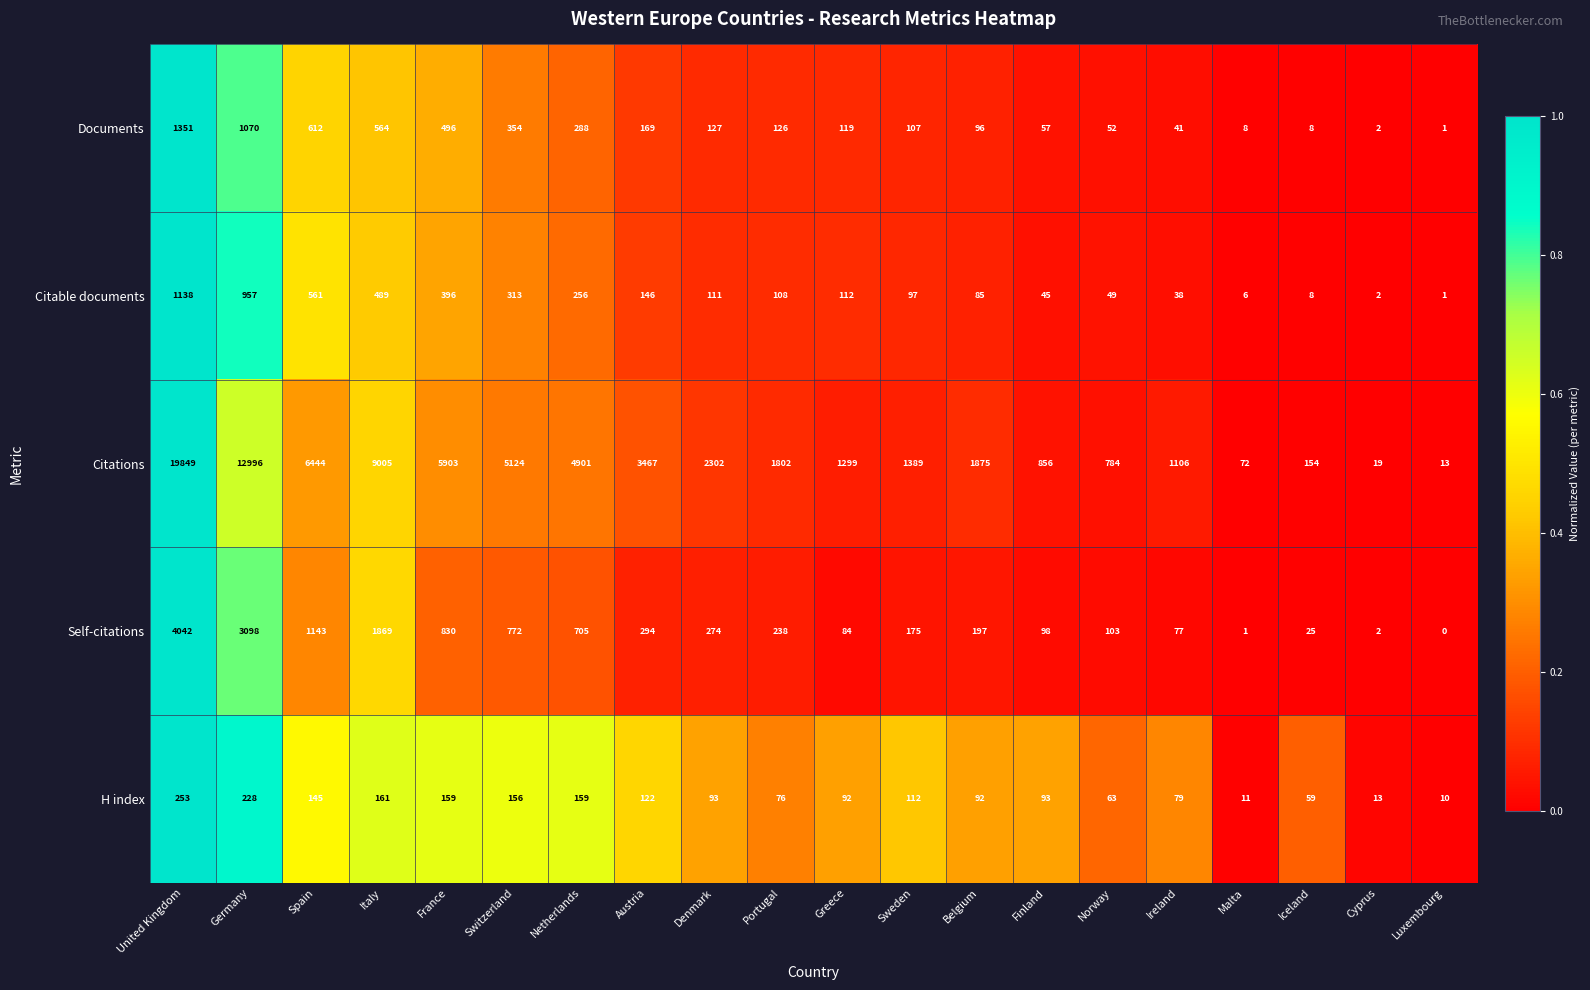

What is the difference between the maximum and minimum values in the Citations series?

19836